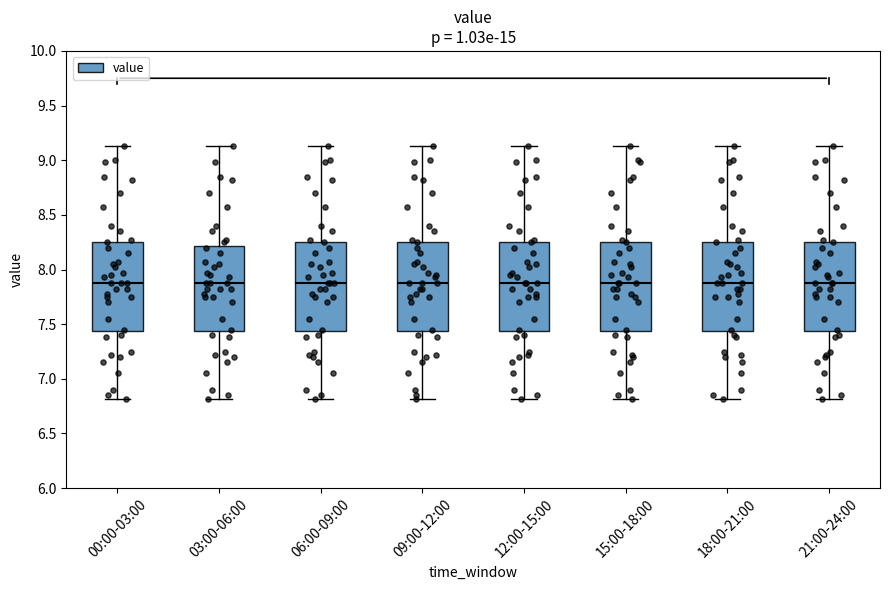

Reading left to right, read every box against the y-axis: the position of its median line, the range the box covers, and the ends of its whiskers. The values are not printed on the chart, so give them approximately, as read against the axis.

00:00-03:00: median 7.90, box 7.45 to 8.25, whiskers 6.80 to 9.15
03:00-06:00: median 7.90, box 7.45 to 8.20, whiskers 6.80 to 9.15
06:00-09:00: median 7.90, box 7.45 to 8.25, whiskers 6.80 to 9.15
09:00-12:00: median 7.90, box 7.45 to 8.25, whiskers 6.80 to 9.15
12:00-15:00: median 7.90, box 7.45 to 8.25, whiskers 6.80 to 9.15
15:00-18:00: median 7.90, box 7.45 to 8.25, whiskers 6.80 to 9.15
18:00-21:00: median 7.90, box 7.45 to 8.25, whiskers 6.80 to 9.15
21:00-24:00: median 7.90, box 7.45 to 8.25, whiskers 6.80 to 9.15